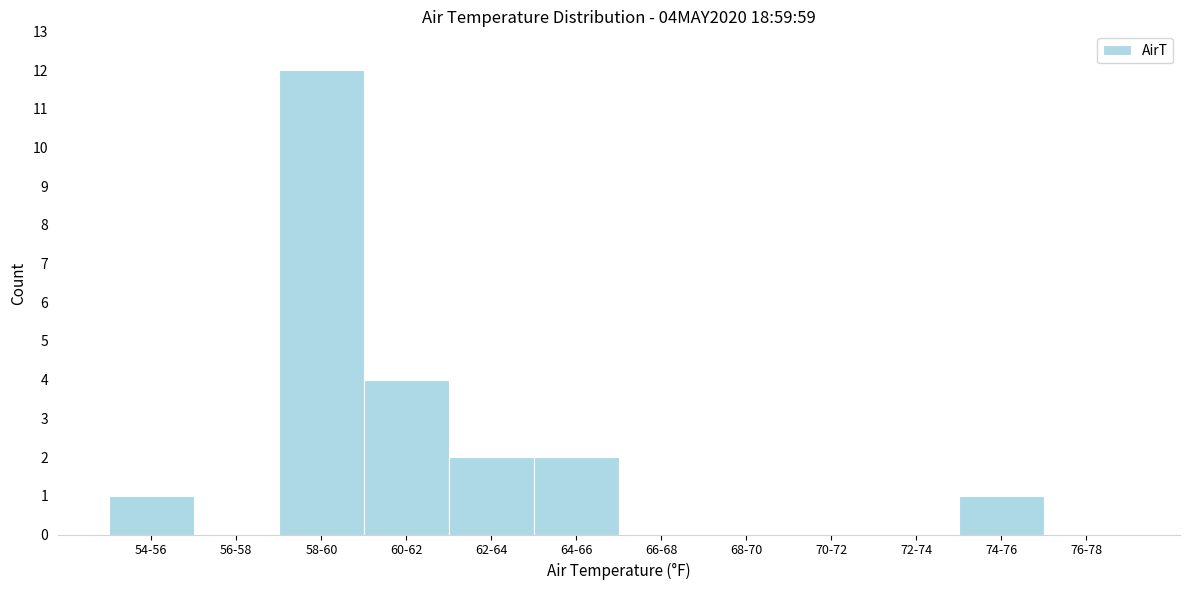

Reading left to right, extract all data points from this chart.

54-56=1	56-58=0	58-60=12	60-62=4	62-64=2	64-66=2	66-68=0	68-70=0	70-72=0	72-74=0	74-76=1	76-78=0